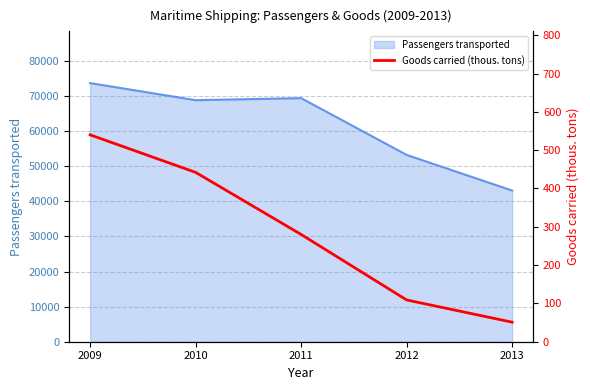

Count the values in the range 109 to 442.

3